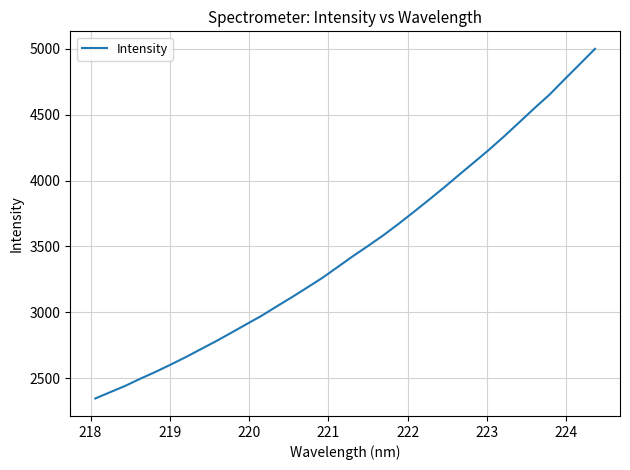

What is the difference between the maximum and minimum values?

2653.1